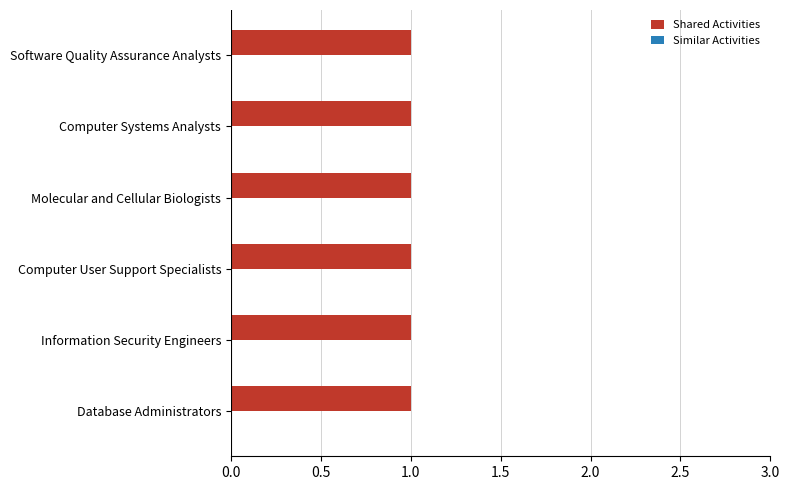

Which has a higher value, Computer User Support Specialists or Software Quality Assurance Analysts?

Computer User Support Specialists